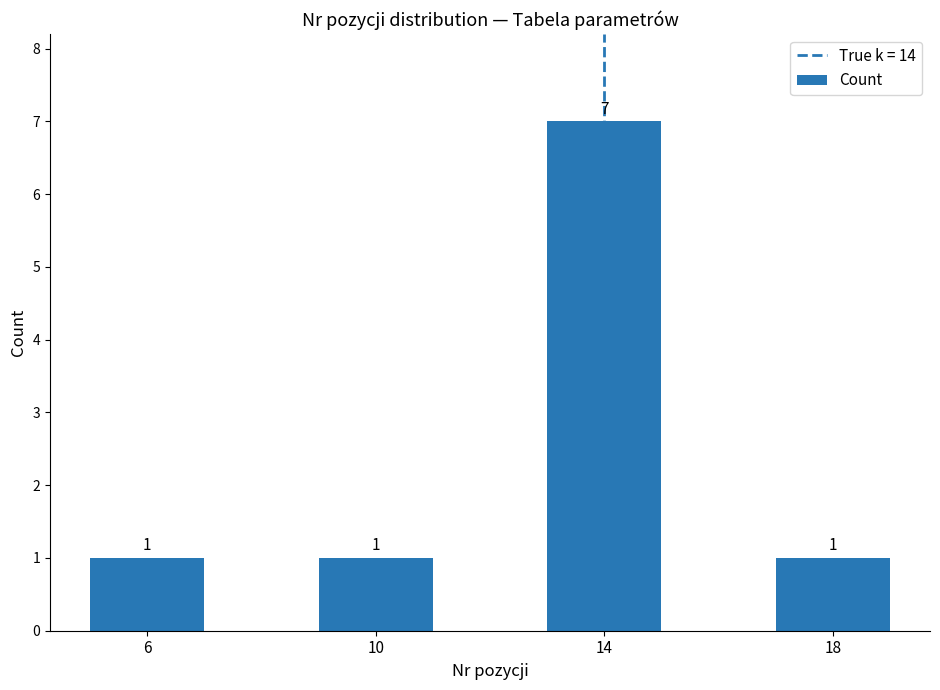

At which category does the chart reach its peak across all series?

14